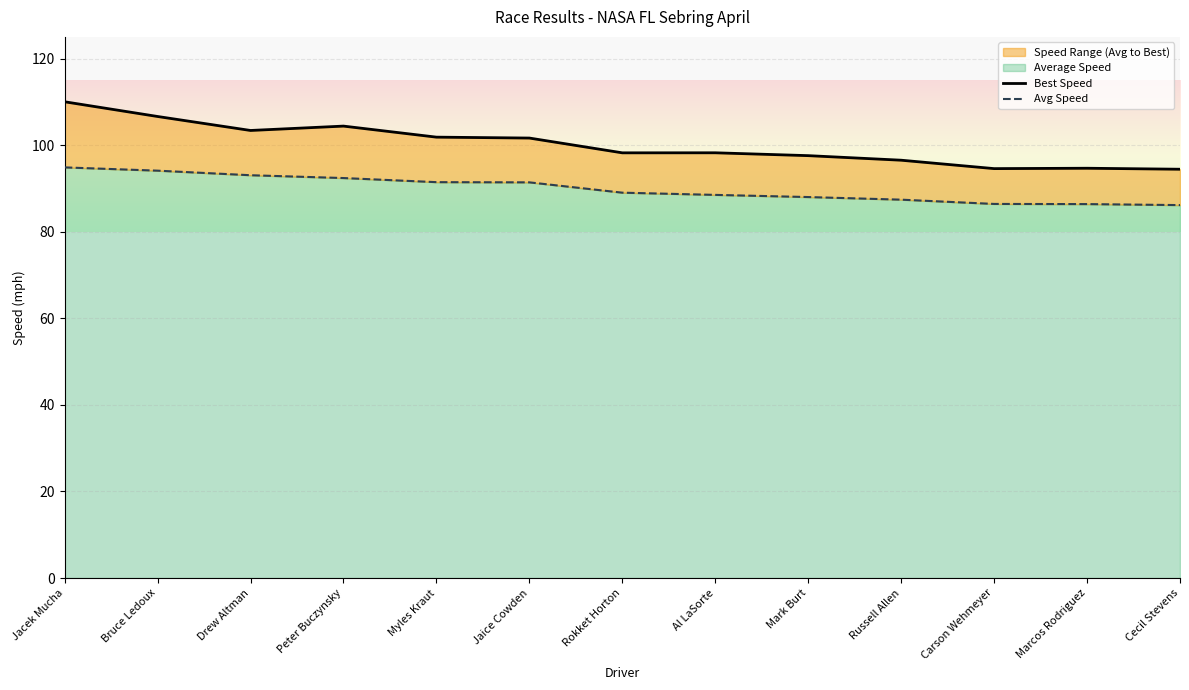

Which category has the highest value across all series?

Jacek Mucha